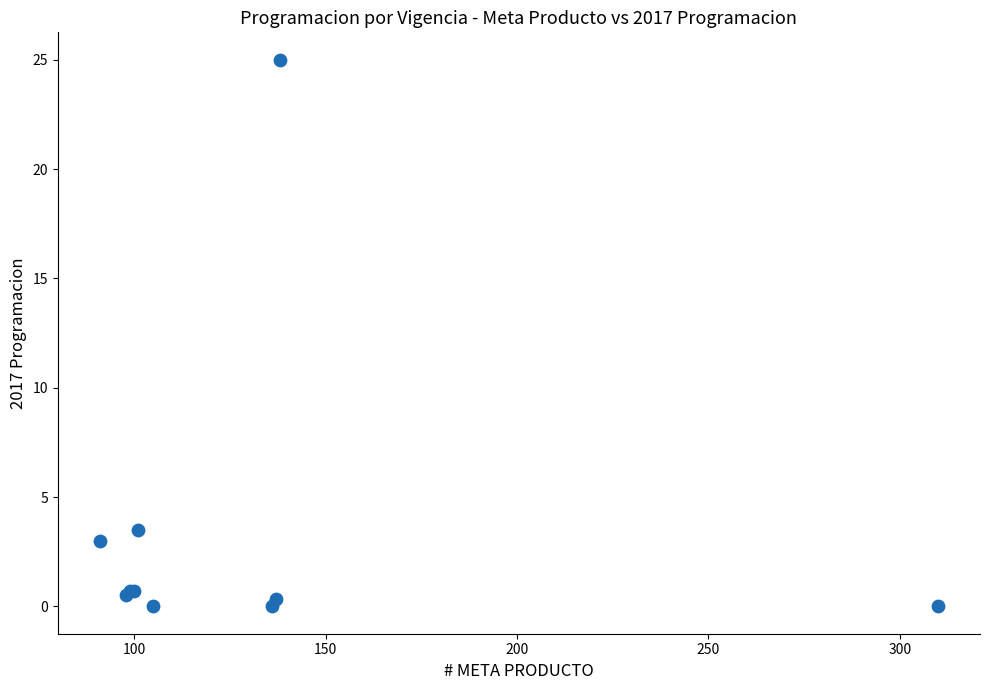

What Y value in the scatter plot is closest to 12?

3.5